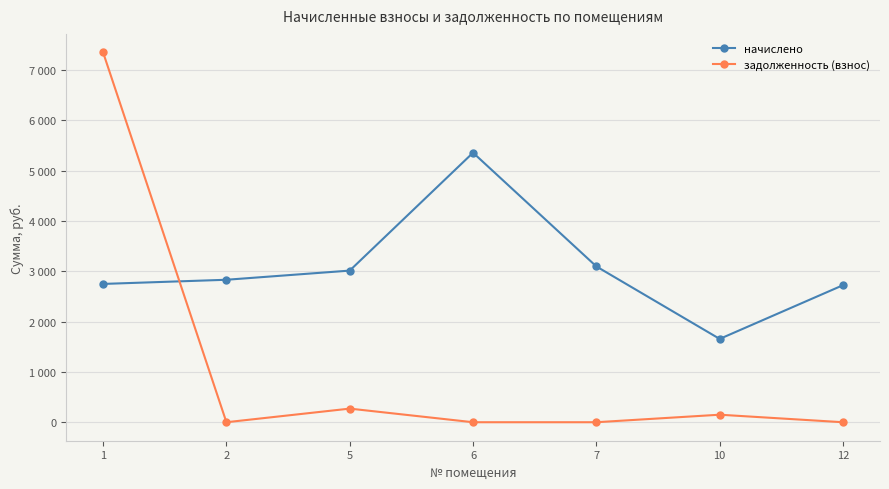

True or false: начислено has more than 1 points higher than both neighbors.

False